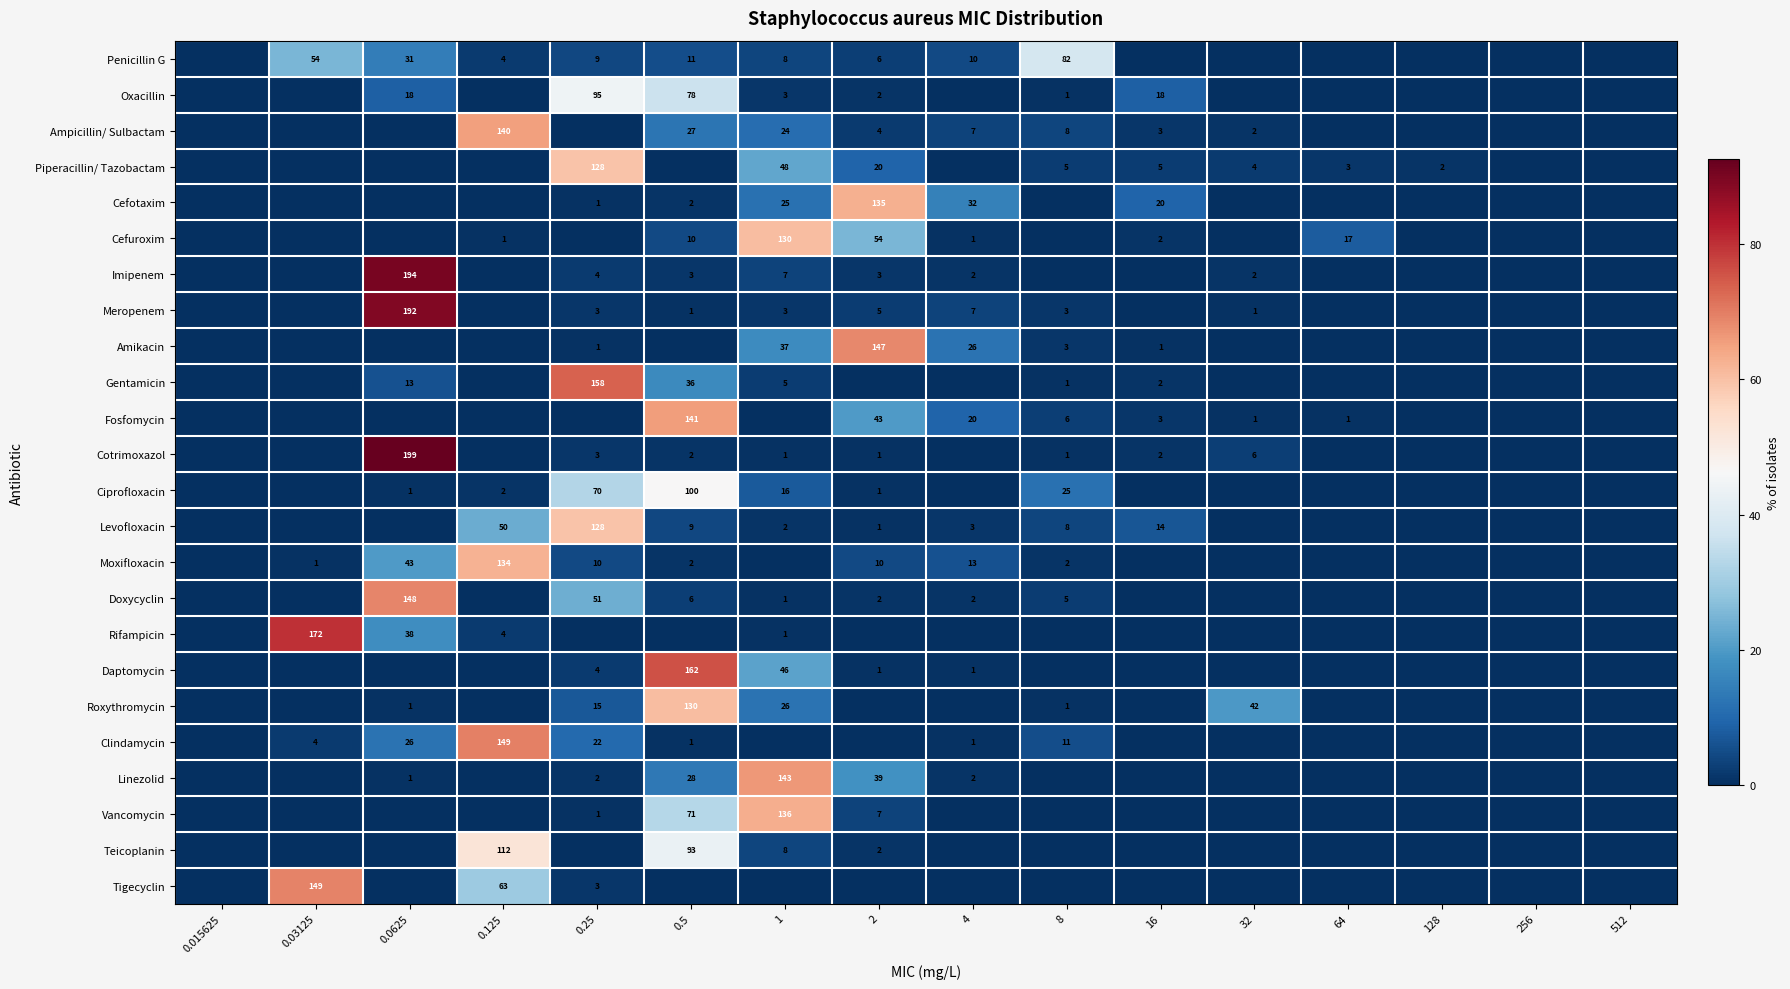

The Clindamycin series shows 1 at 4. True or false?

True